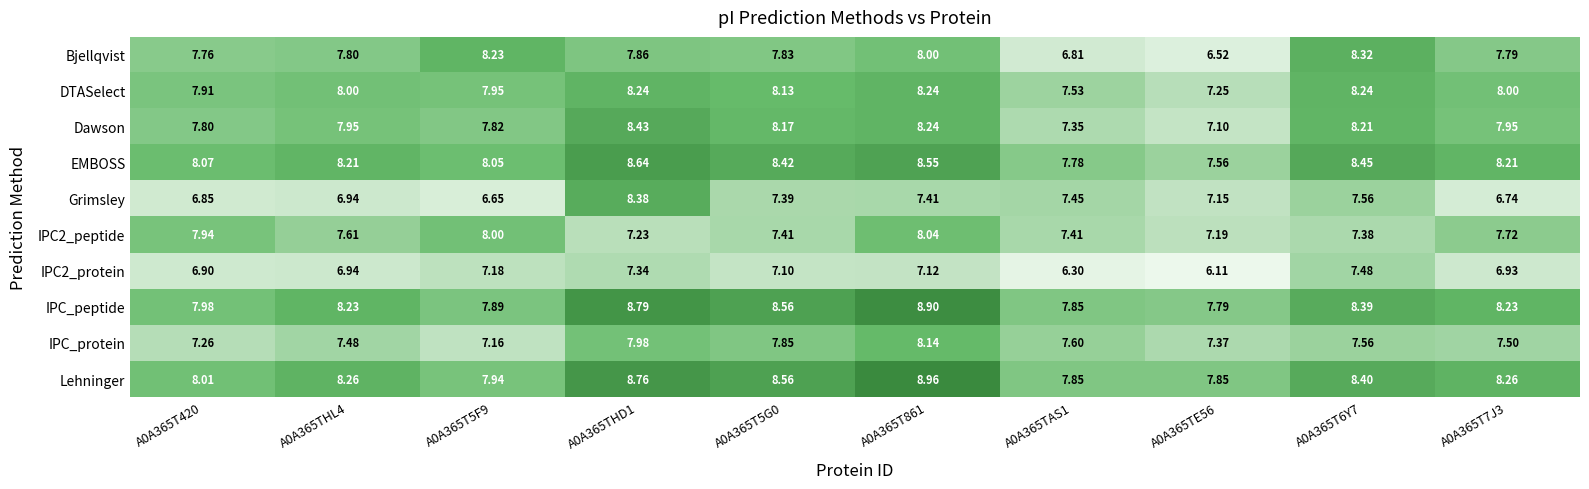

Which series changed the most between A0A365T420 and A0A365T6Y7?

Grimsley